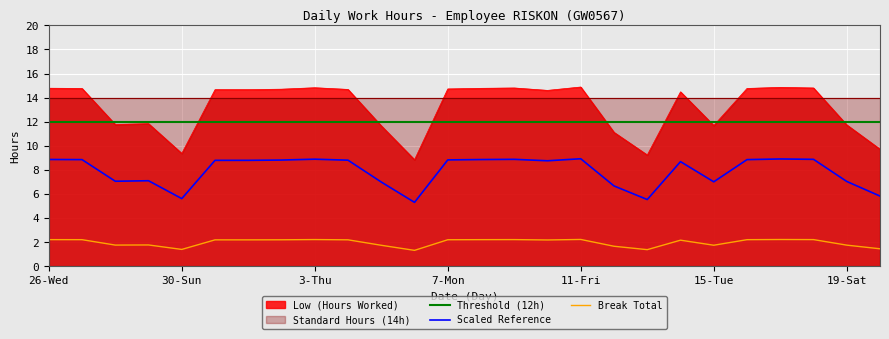

True or false: Scaled Reference has more than 1 points higher than both neighbors.

True